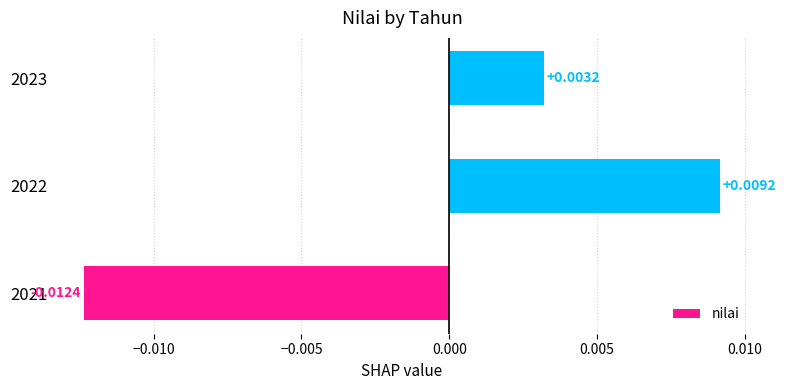

Rank the categories by value from lowest to highest.

2021, 2023, 2022